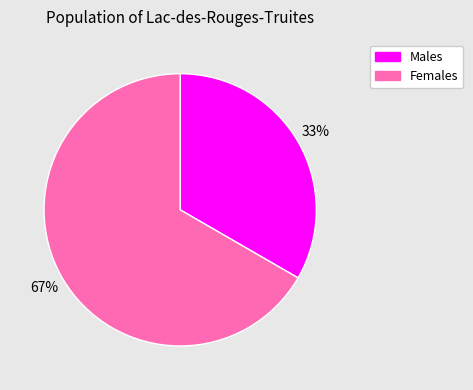

Is there a majority slice in this chart?

Yes